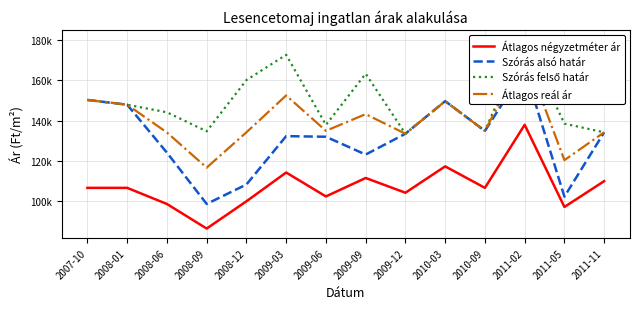

In Átlagos négyzetméter ár, how many points are higher than both neighbors (excluding endpoints)?

4